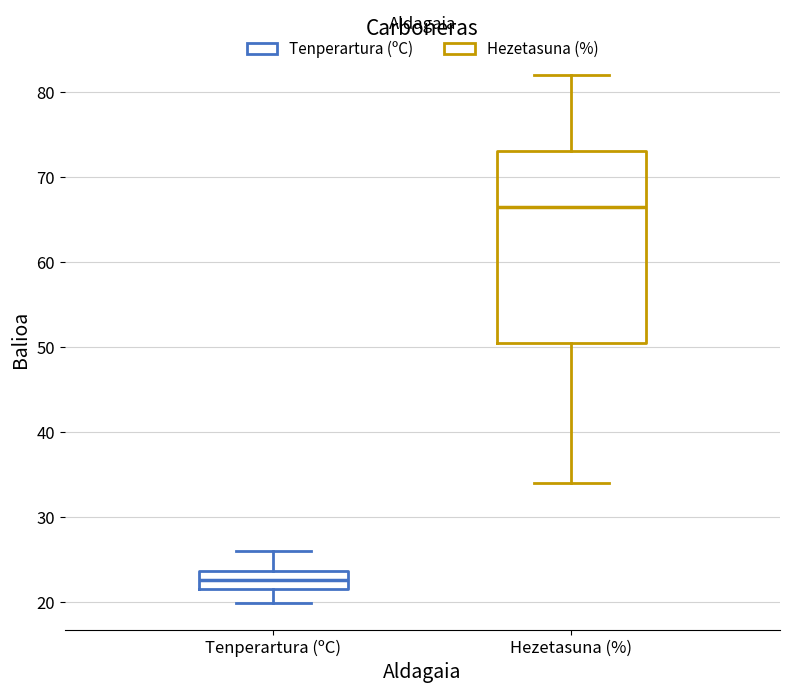

Which box's median line is the highest?

Hezetasuna (%)